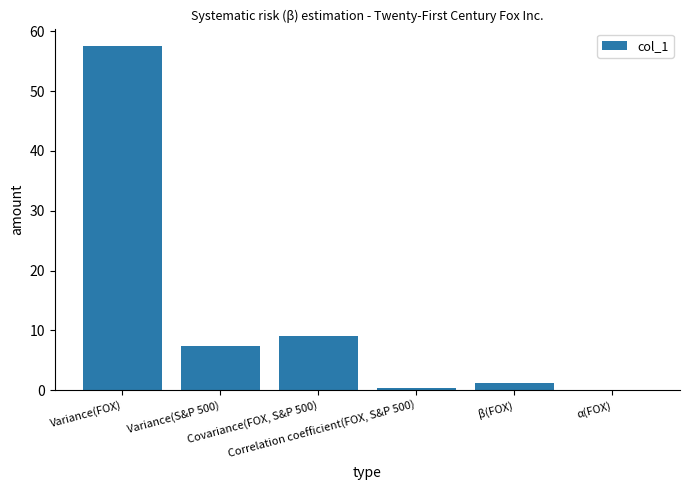

What is the greatest value displayed?

57.6